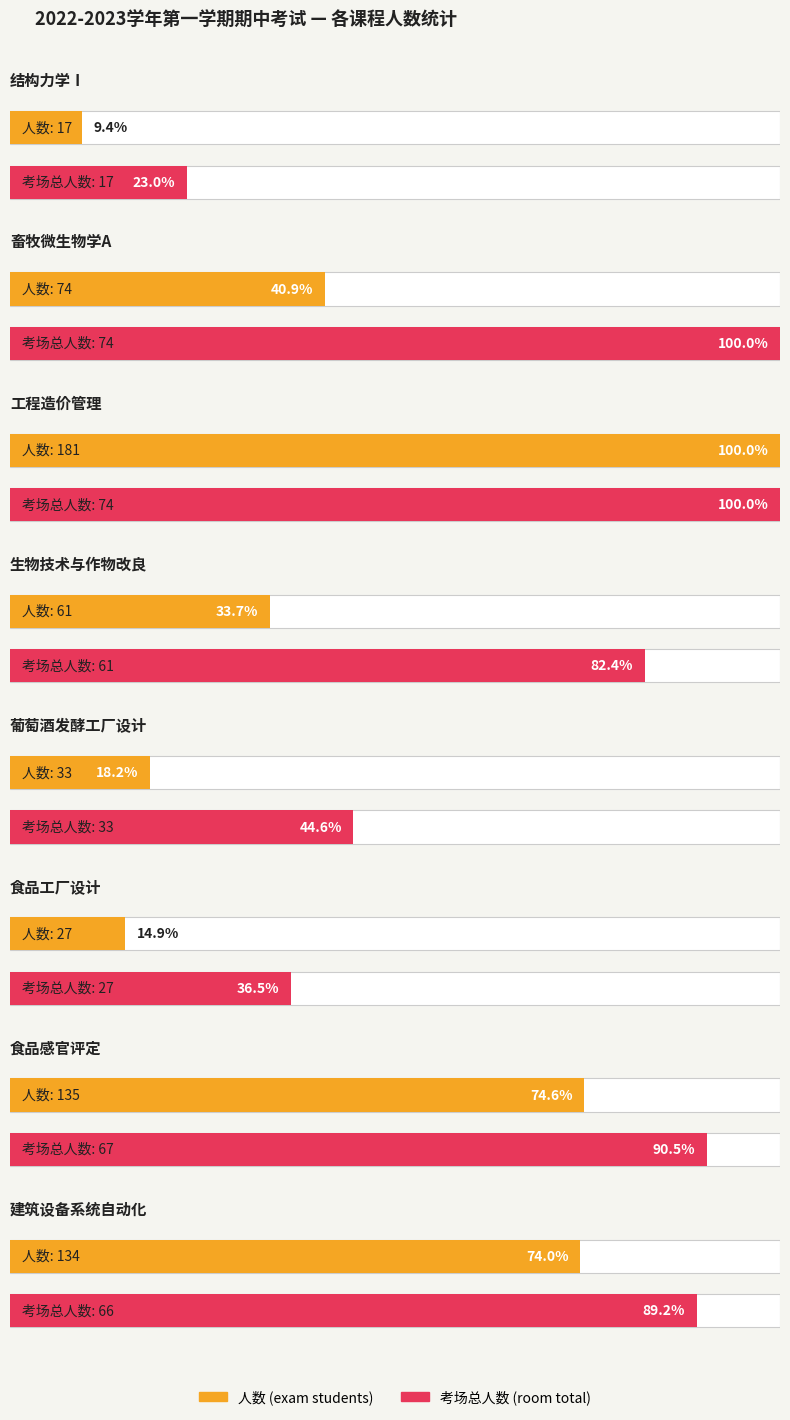

The value of 考场总人数 at 结构力学Ⅰ is 17. True or false?

True